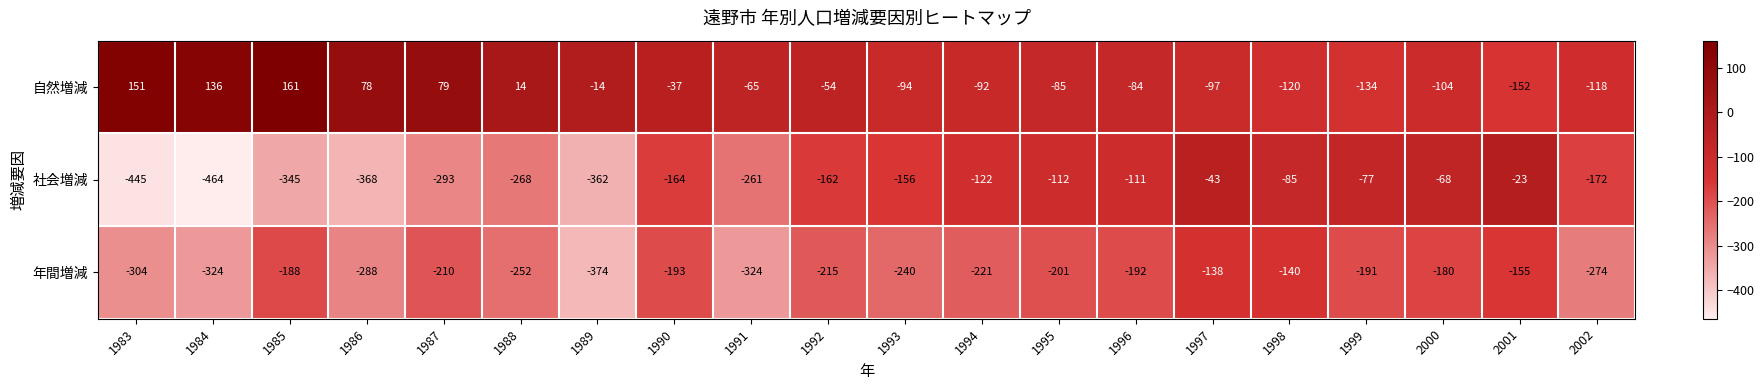

Which series has the largest total across all categories?

自然増減